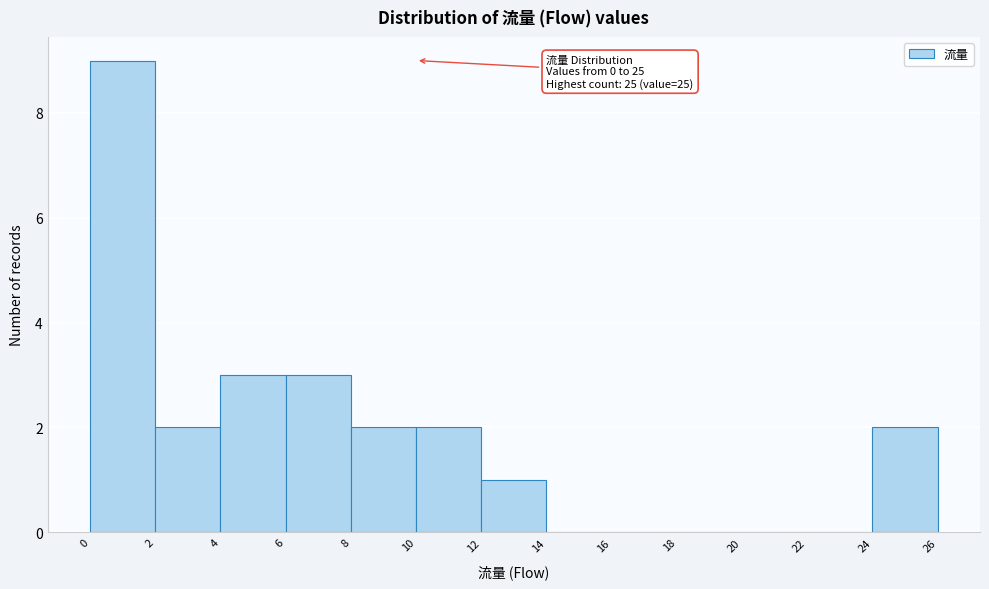

Which range on the x-axis has the tallest bar?

0 to 2